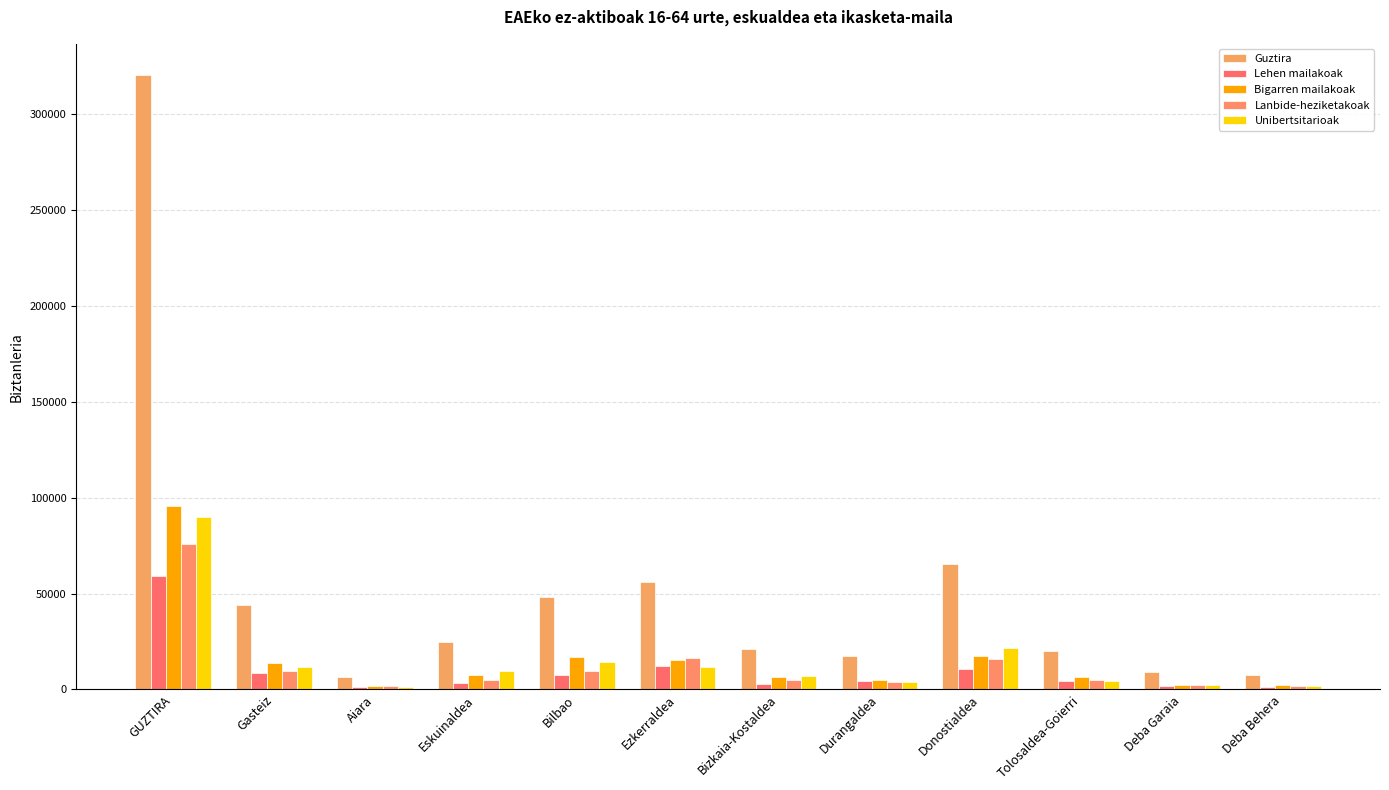

At which label does Guztira reach its peak?

GUZTIRA